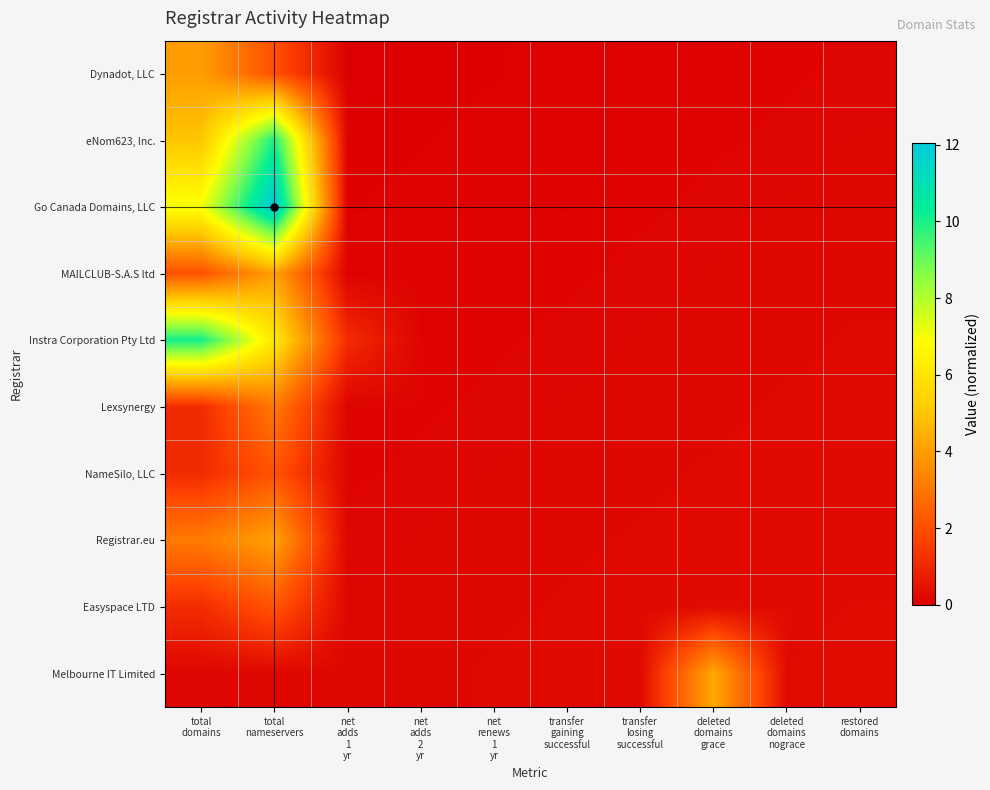

Reading right to left, extract all data points from this chart.

Dynadot, LLC: restored
domains=0.1	deleted
domains
nograce=0.1	deleted
domains
grace=0.1	transfer
losing
successful=0.1	transfer
gaining
successful=0.1	net
renews
1
yr=0.1	net
adds
2
yr=0.0	net
adds
1
yr=0.0	total
nameservers=2.0	total
domains=4.0
eNom623, Inc.: restored
domains=0.2	deleted
domains
nograce=0.1	deleted
domains
grace=0.1	transfer
losing
successful=0.1	transfer
gaining
successful=0.1	net
renews
1
yr=0.1	net
adds
2
yr=0.1	net
adds
1
yr=0.0	total
nameservers=10.0	total
domains=5.0
Go Canada Domains, LLC: restored
domains=0.2	deleted
domains
nograce=0.2	deleted
domains
grace=0.1	transfer
losing
successful=0.1	transfer
gaining
successful=0.1	net
renews
1
yr=0.1	net
adds
2
yr=0.1	net
adds
1
yr=0.1	total
nameservers=12.1	total
domains=7.0
MAILCLUB-S.A.S ltd: restored
domains=0.2	deleted
domains
nograce=0.2	deleted
domains
grace=0.2	transfer
losing
successful=0.1	transfer
gaining
successful=0.1	net
renews
1
yr=0.1	net
adds
2
yr=0.1	net
adds
1
yr=0.1	total
nameservers=4.1	total
domains=2.0
Instra Corporation Pty Ltd: restored
domains=0.2	deleted
domains
nograce=0.2	deleted
domains
grace=0.2	transfer
losing
successful=0.2	transfer
gaining
successful=0.1	net
renews
1
yr=0.1	net
adds
2
yr=0.1	net
adds
1
yr=1.1	total
nameservers=6.1	total
domains=10.1
Lexsynergy: restored
domains=0.2	deleted
domains
nograce=0.2	deleted
domains
grace=0.2	transfer
losing
successful=0.2	transfer
gaining
successful=0.2	net
renews
1
yr=0.1	net
adds
2
yr=0.1	net
adds
1
yr=0.1	total
nameservers=3.1	total
domains=1.1
NameSilo, LLC: restored
domains=0.2	deleted
domains
nograce=0.2	deleted
domains
grace=0.2	transfer
losing
successful=0.2	transfer
gaining
successful=0.2	net
renews
1
yr=0.2	net
adds
2
yr=0.1	net
adds
1
yr=0.1	total
nameservers=2.1	total
domains=1.1
Registrar.eu: restored
domains=0.3	deleted
domains
nograce=0.2	deleted
domains
grace=0.2	transfer
losing
successful=0.2	transfer
gaining
successful=0.2	net
renews
1
yr=0.2	net
adds
2
yr=0.2	net
adds
1
yr=0.1	total
nameservers=4.1	total
domains=3.1
Easyspace LTD: restored
domains=0.3	deleted
domains
nograce=0.3	deleted
domains
grace=0.2	transfer
losing
successful=0.2	transfer
gaining
successful=0.2	net
renews
1
yr=0.2	net
adds
2
yr=0.2	net
adds
1
yr=0.2	total
nameservers=2.1	total
domains=1.1
Melbourne IT Limited: restored
domains=0.3	deleted
domains
nograce=0.3	deleted
domains
grace=4.3	transfer
losing
successful=0.2	transfer
gaining
successful=0.2	net
renews
1
yr=0.2	net
adds
2
yr=0.2	net
adds
1
yr=0.2	total
nameservers=0.2	total
domains=0.1